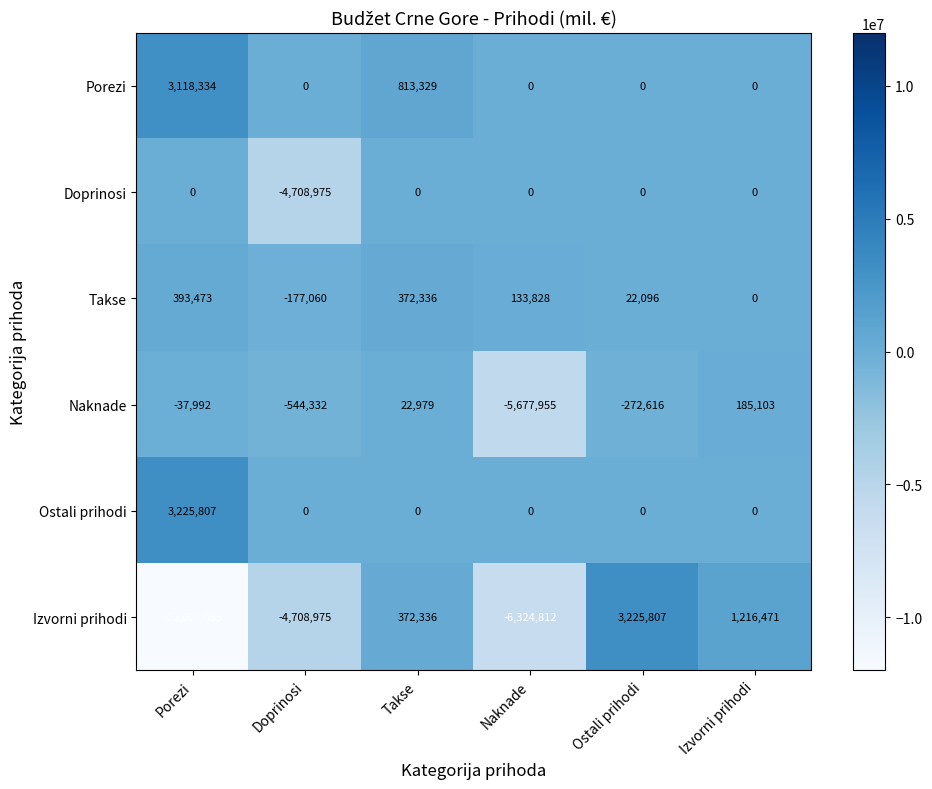

Which series has the largest range (max minus min)?

Izvorni prihodi